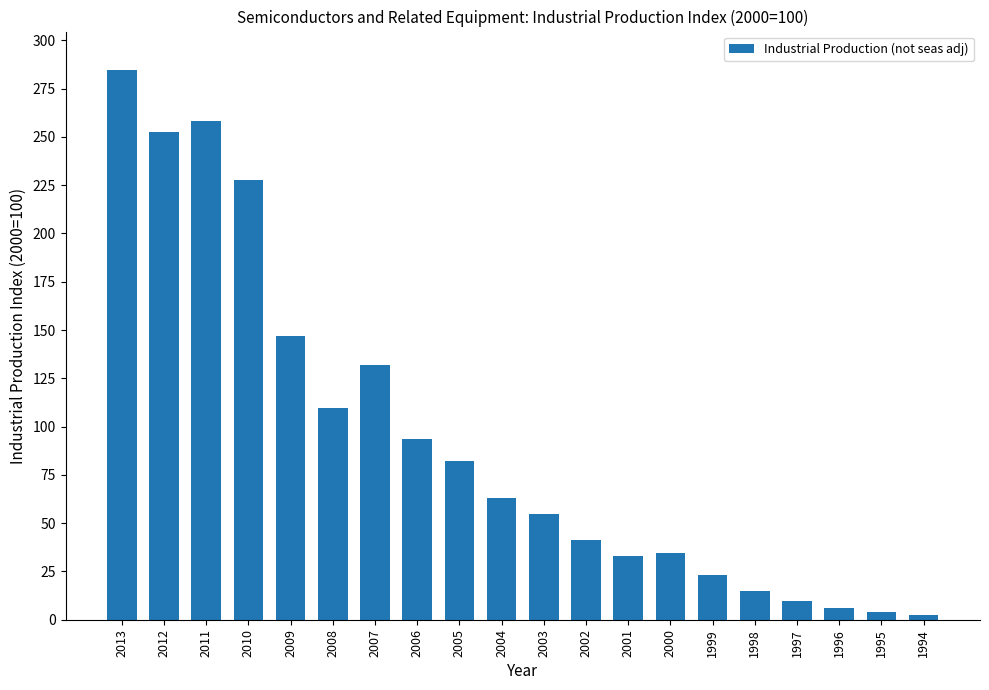

What is the approximate value at 1998?

14.9